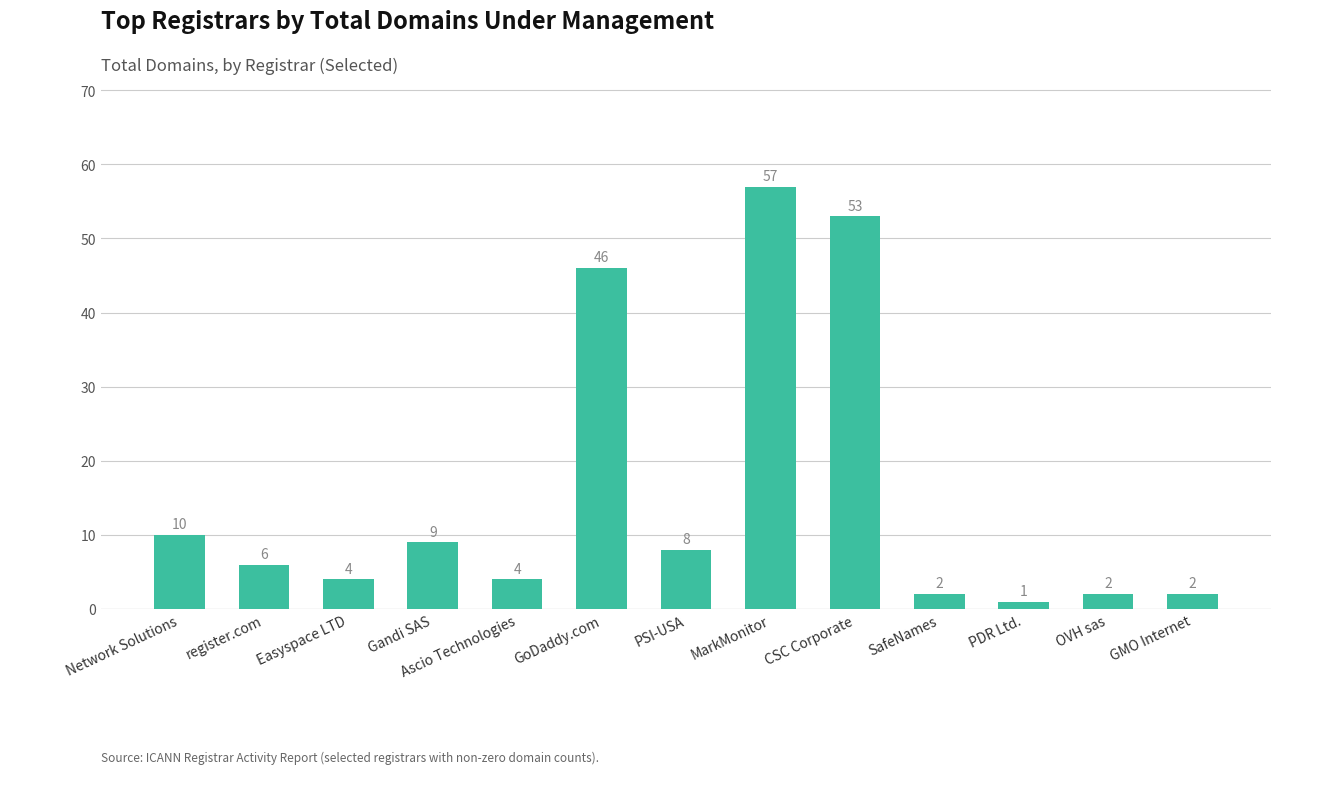

What is the label of the 5th bar from the left?

Ascio Technologies